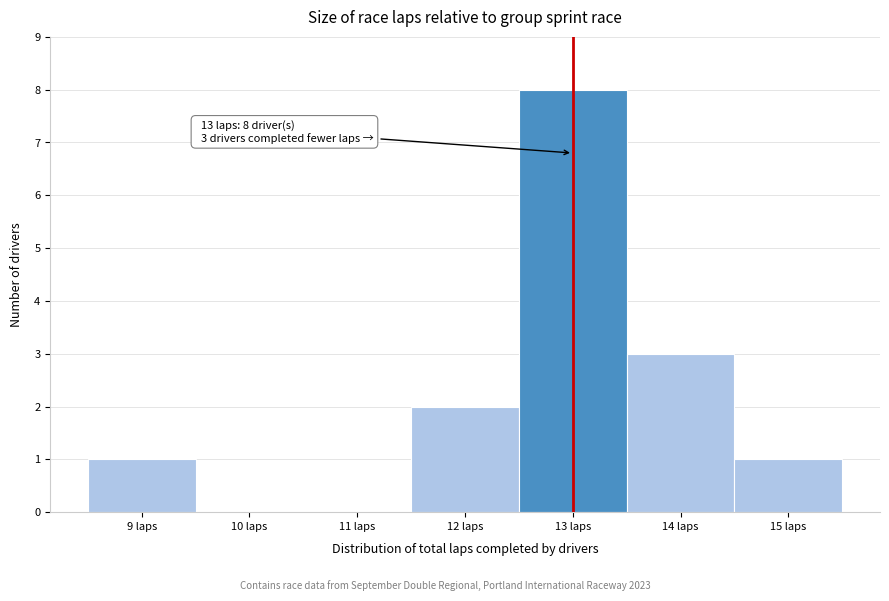

Which range on the x-axis has the tallest bar?

12.5 to 13.5